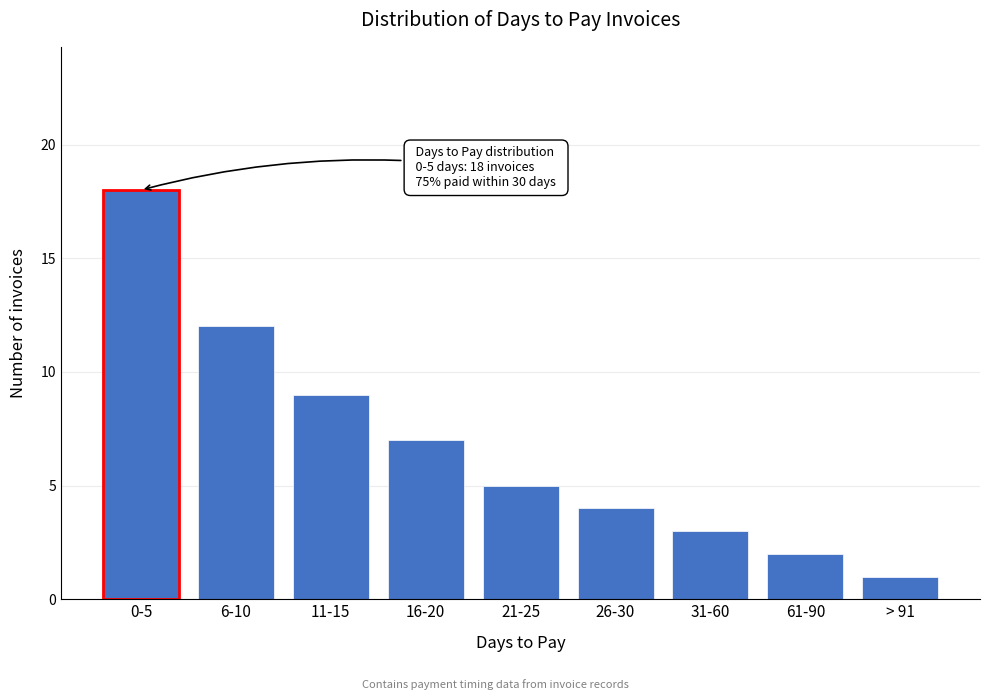

Reading left to right, transcribe all the data shown in this chart.

18	12	9	7	5	4	3	2	1